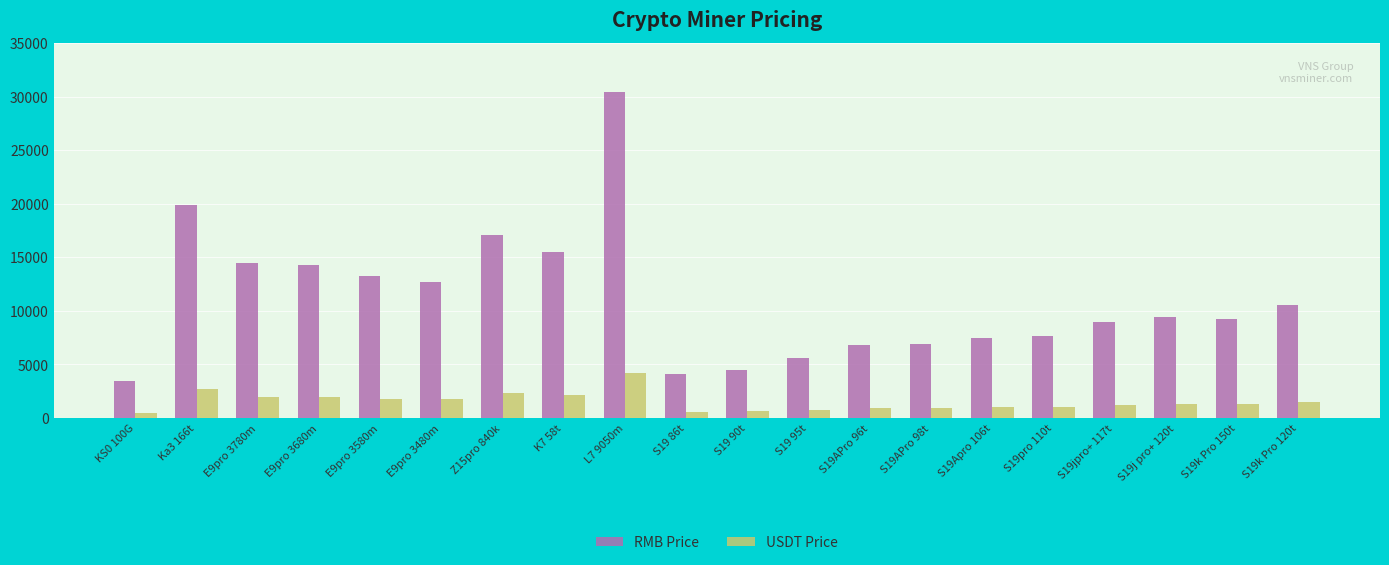

Which series changed the most between K7 58t and S19Apro 106t?

RMB Price